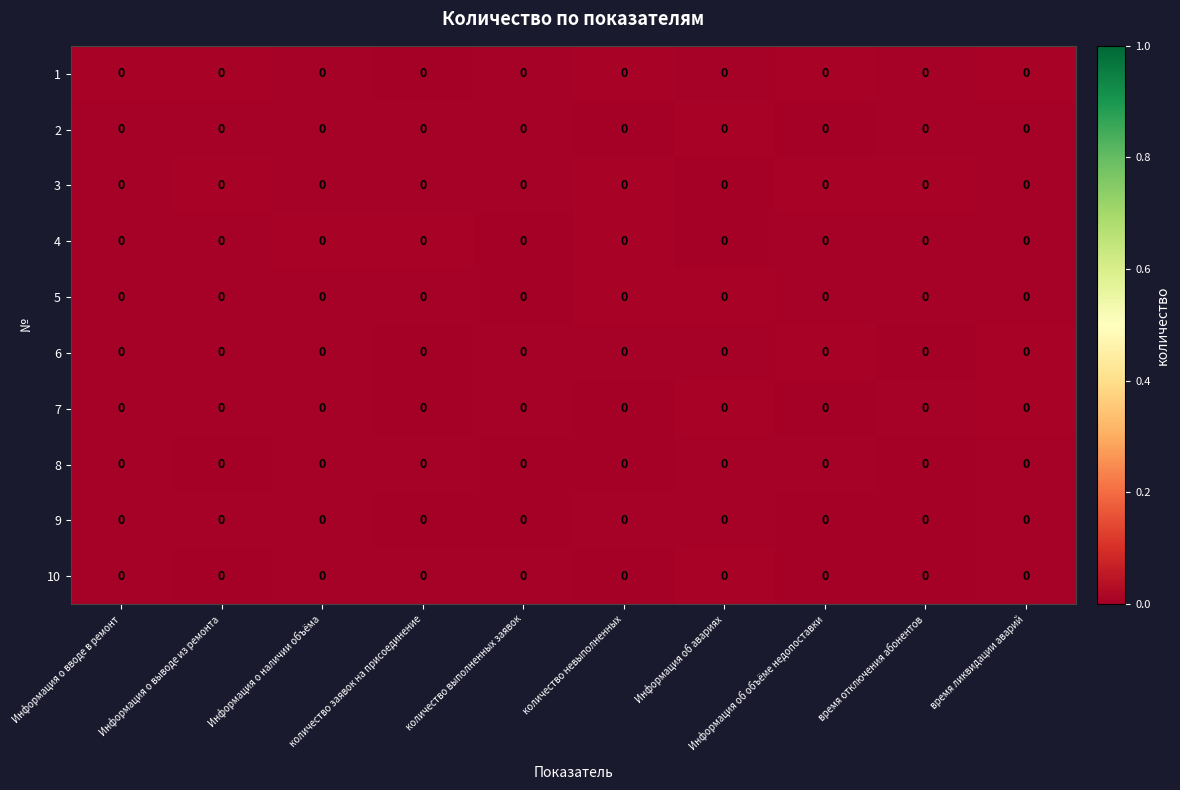

At which label does row_0 reach its minimum?

количество заявок на присоединение